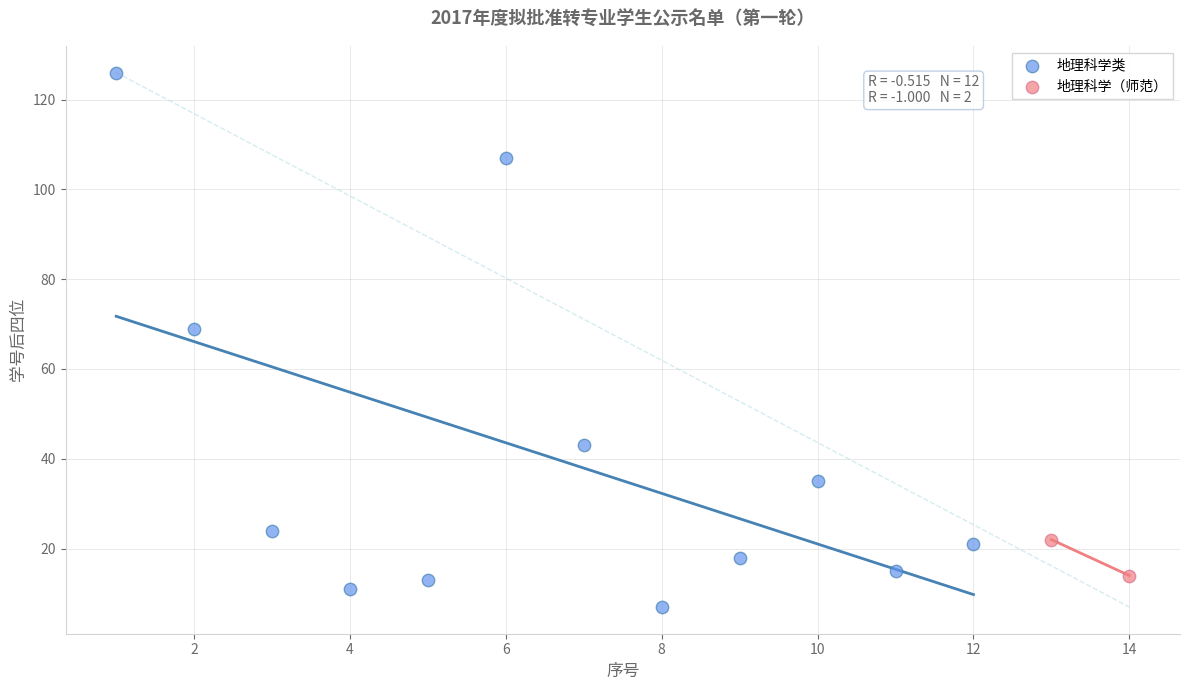

Which series reaches the minimum Y coordinate?

地理科学类